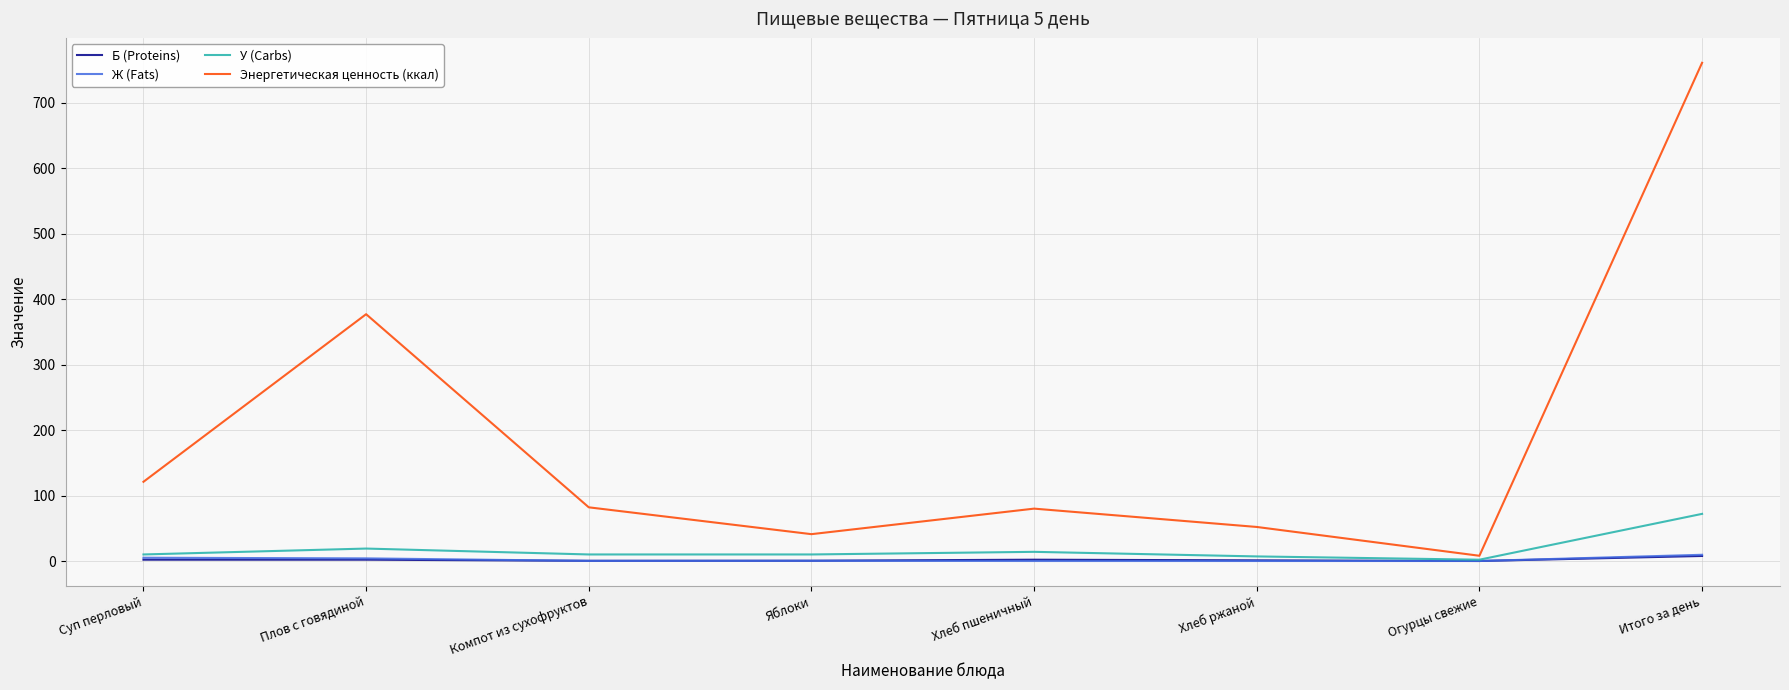

What position from the left is Компот из сухофруктов?

3